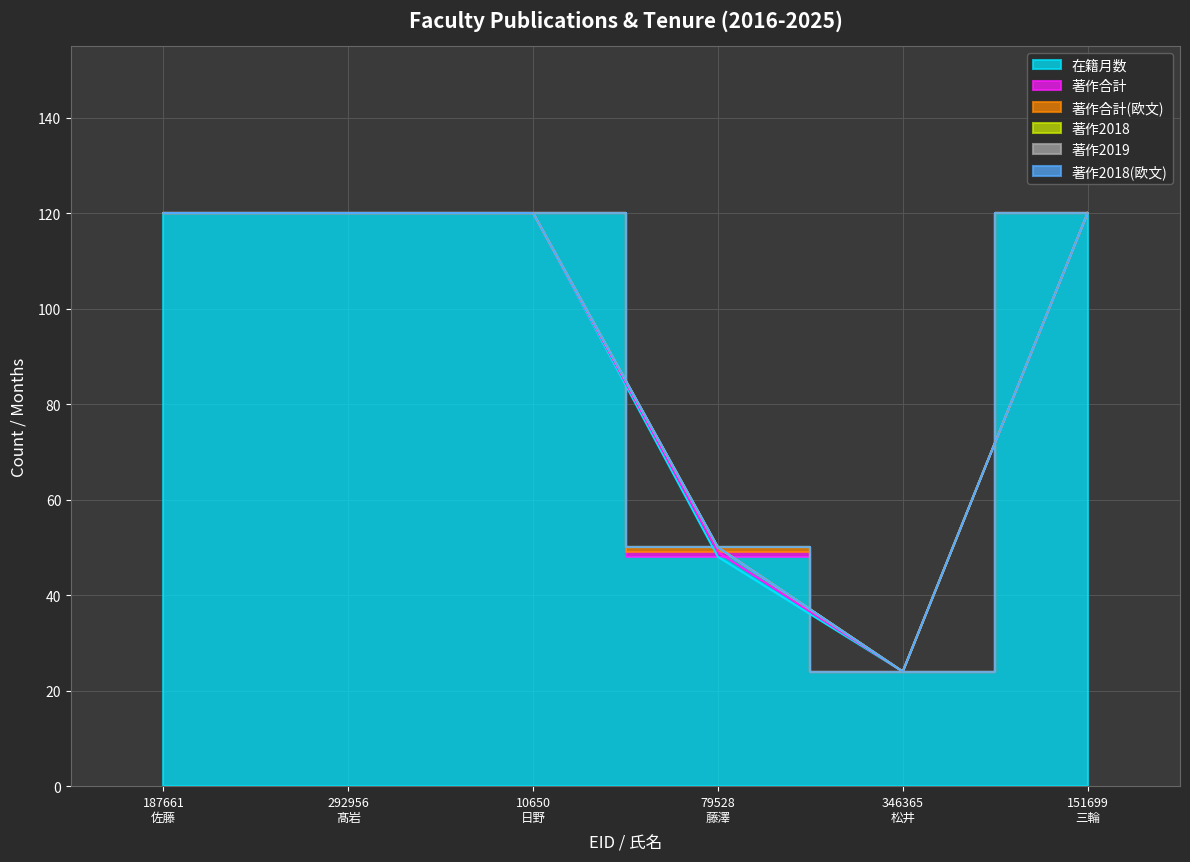

Does the chart display data point markers on the line(s)?

No